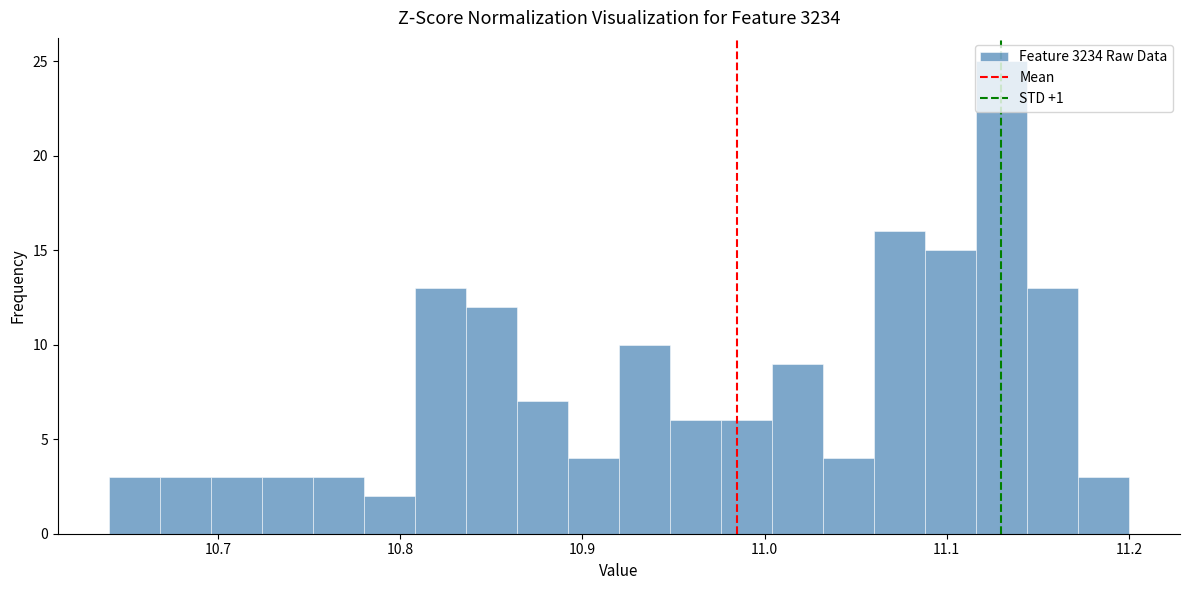

Read against the x-axis, roughly where is the centre of the tallest bar?

11.13